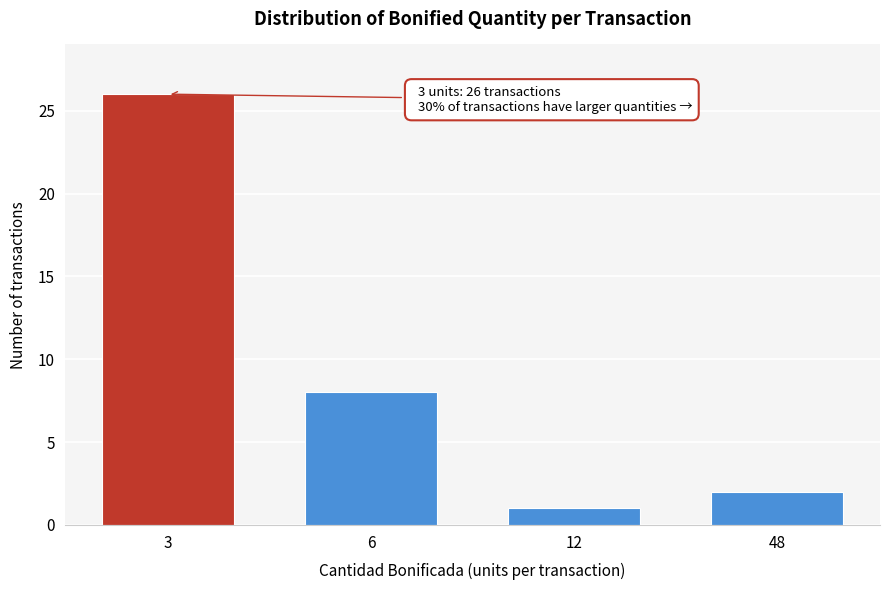

Reading left to right, list all the values displayed in this chart.

26	8	1	2